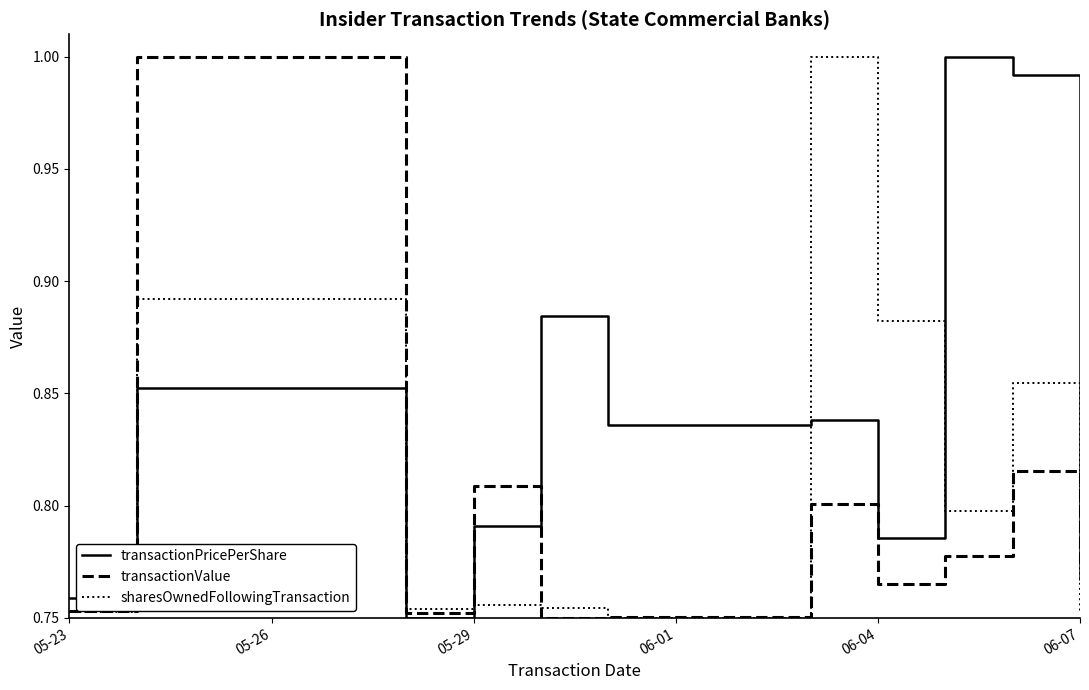

True or false: transactionPricePerShare and sharesOwnedFollowingTransaction cross at least once.

True